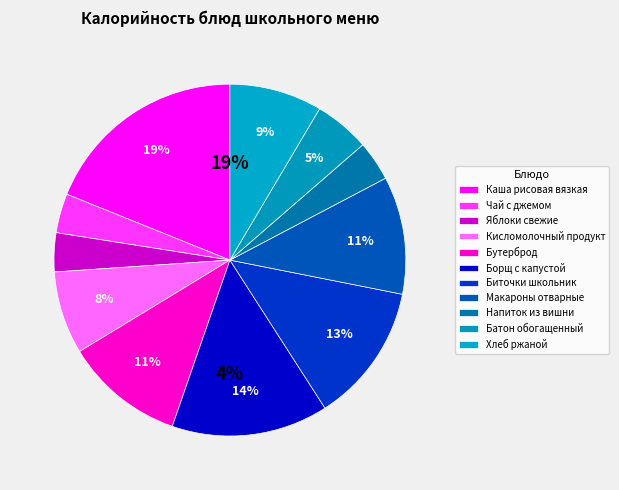

Rank the categories by value from highest to lowest.

Каша рисовая вязкая, Борщ с капустой, Биточки школьник, Бутерброд, Макароны отварные, Хлеб ржаной, Кисломолочный продукт, Батон обогащенный, Напиток из вишни, Чай с джемом, Яблоки свежие